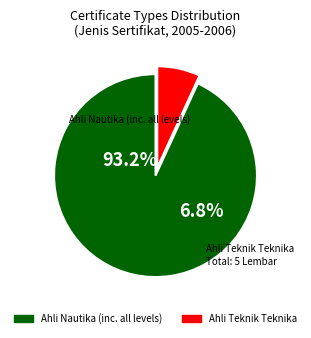

Between Ahli Nautika II (2005) and Ahli Teknik Teknika II (2005), which is larger?

Ahli Nautika II (2005)